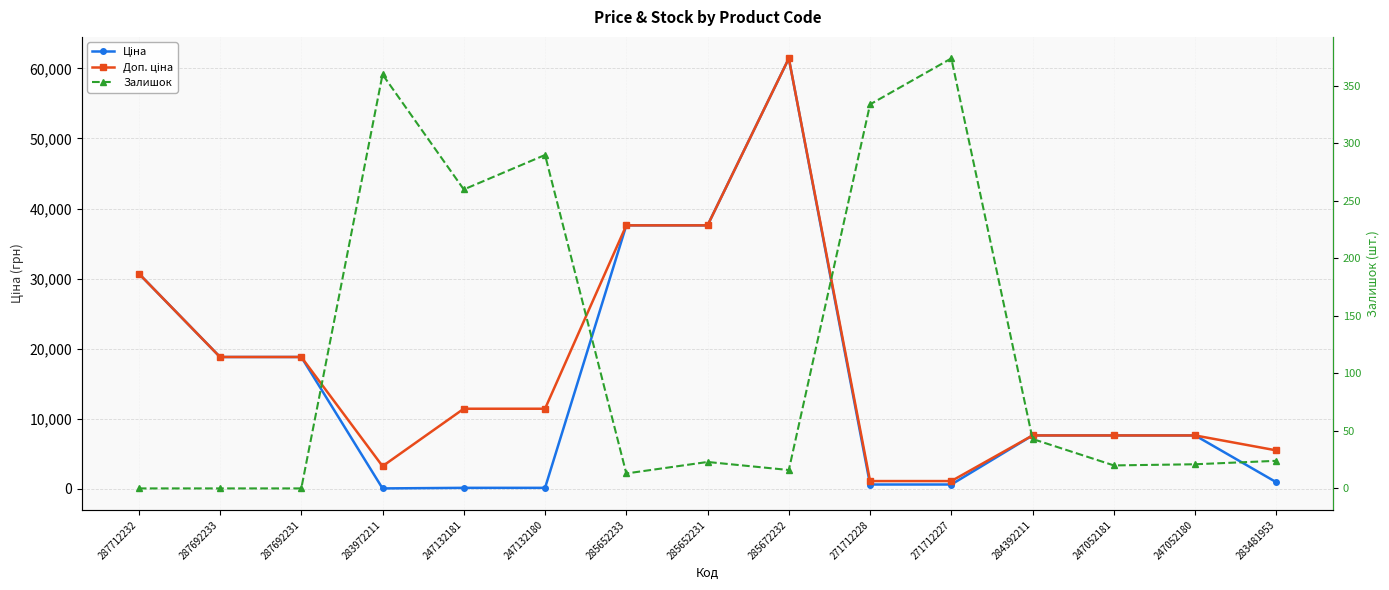

How many values in the Доп. ціна series exceed 11410?

6